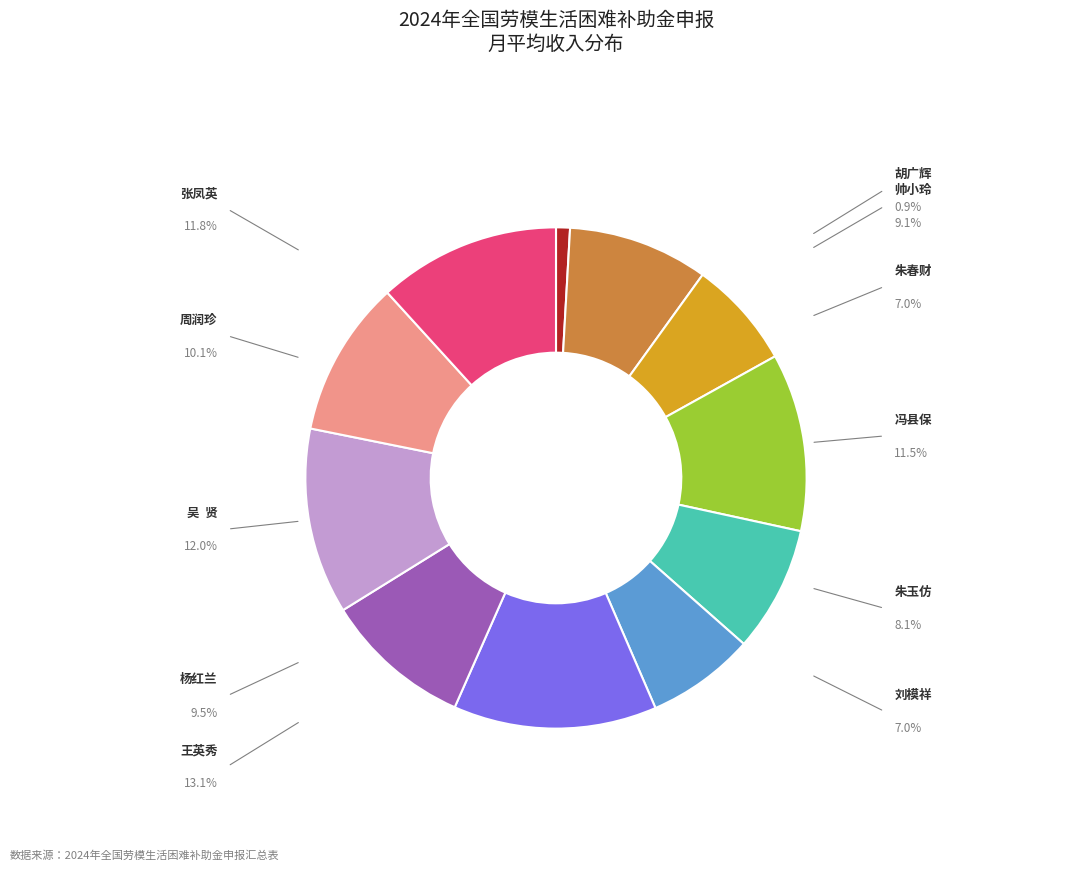

Count the number of slices in the pie.

11